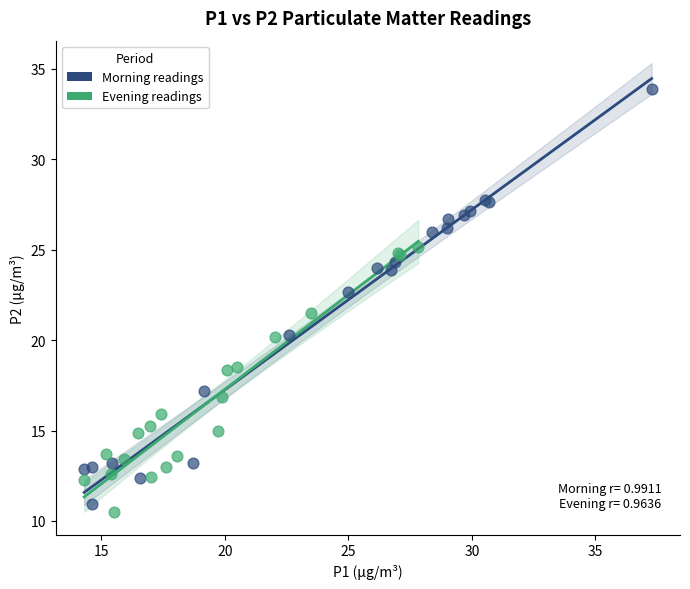

Which series has the largest Y range (max minus min)?

Morning readings